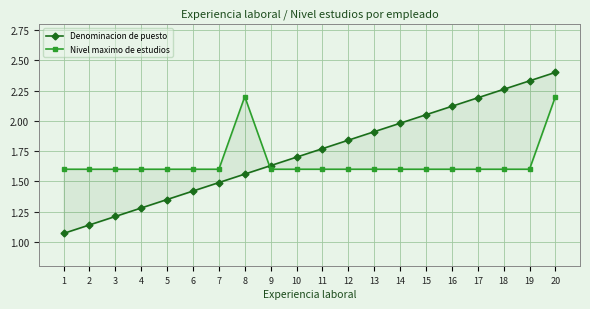

Rank the series by their average value, from lowest to highest.

Nivel maximo de estudios, Denominacion de puesto